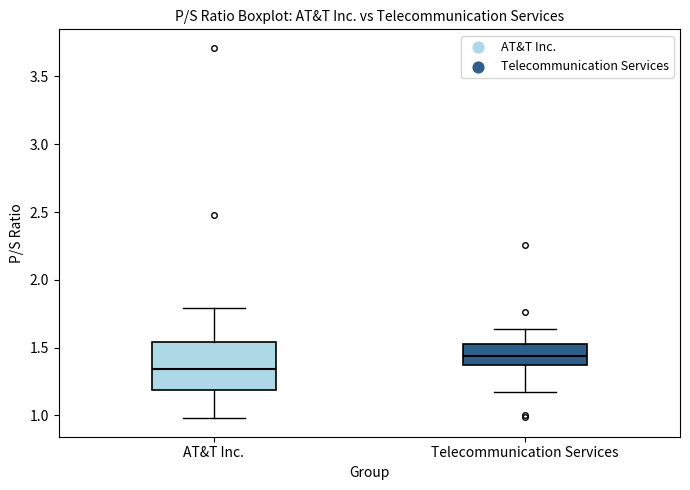

Which box is the tallest, from its lower edge to its upper edge?

AT&T Inc.